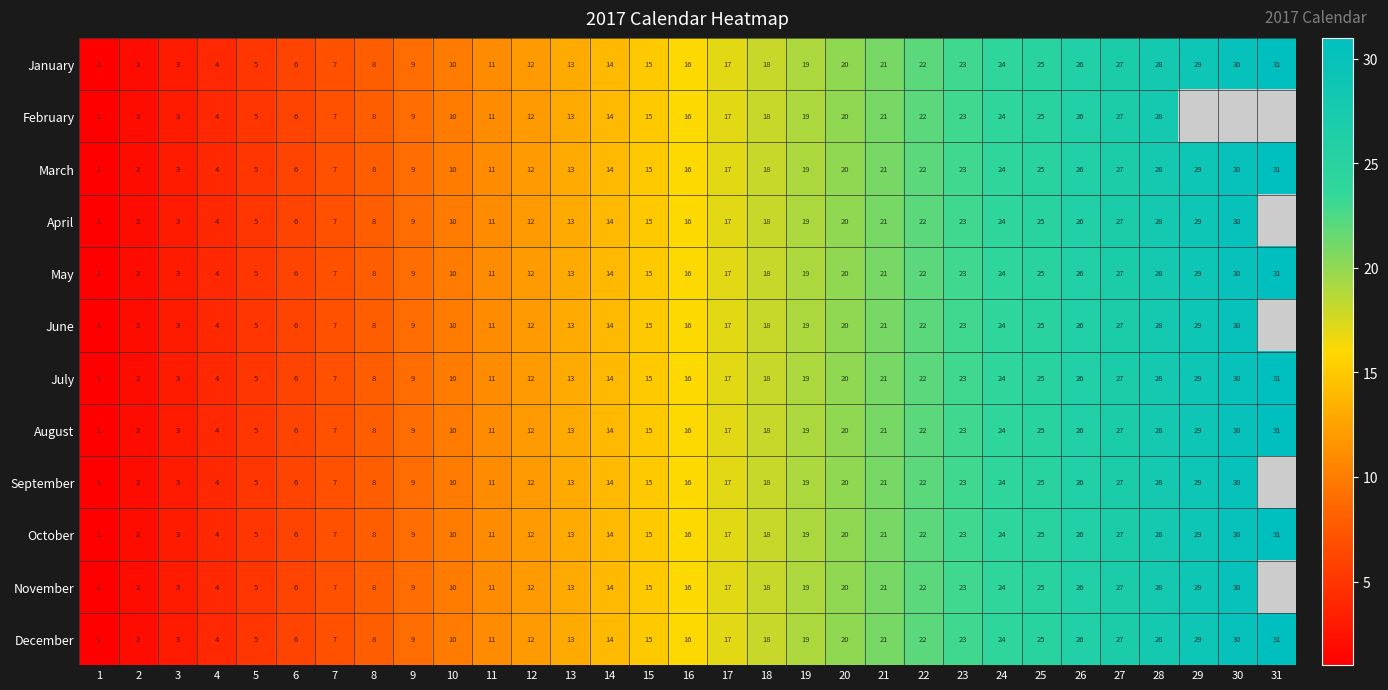

Rank the categories by October value from lowest to highest.

1, 2, 3, 4, 5, 6, 7, 8, 9, 10, 11, 12, 13, 14, 15, 16, 17, 18, 19, 20, 21, 22, 23, 24, 25, 26, 27, 28, 29, 30, 31